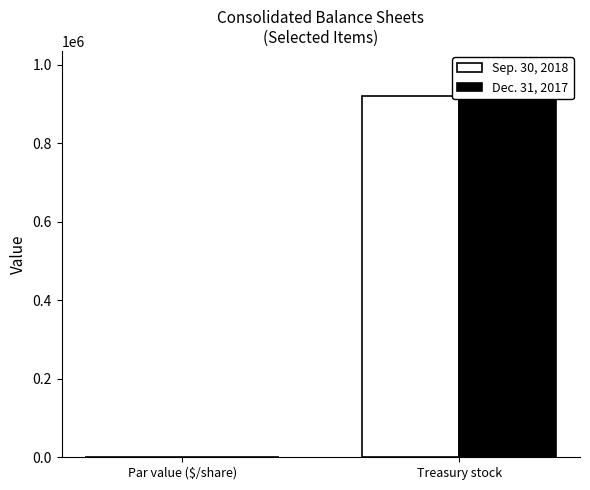

Reading left to right, list all the values displayed in this chart.

Sep. 30, 2018: Par value ($/share)=2	Treasury stock=919710
Dec. 31, 2017: Par value ($/share)=2	Treasury stock=985532